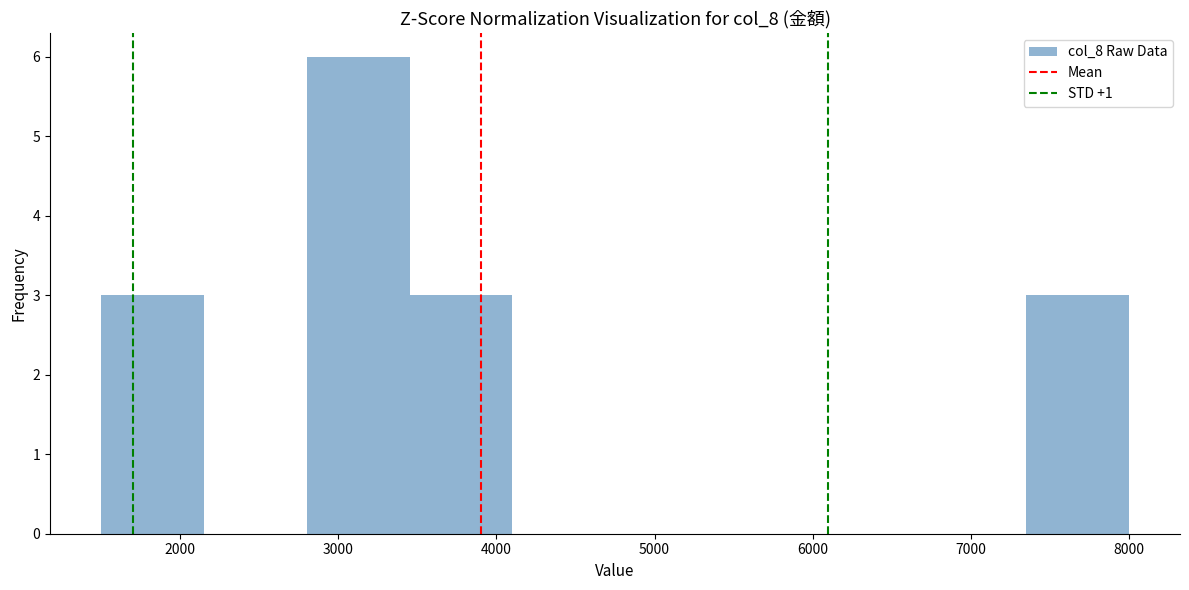

What is the height of the bar covering 2800 to 3450 on the x-axis? Neither the bar edges nor the heights are printed on the chart, so give them approximately, as read against the axes.

6